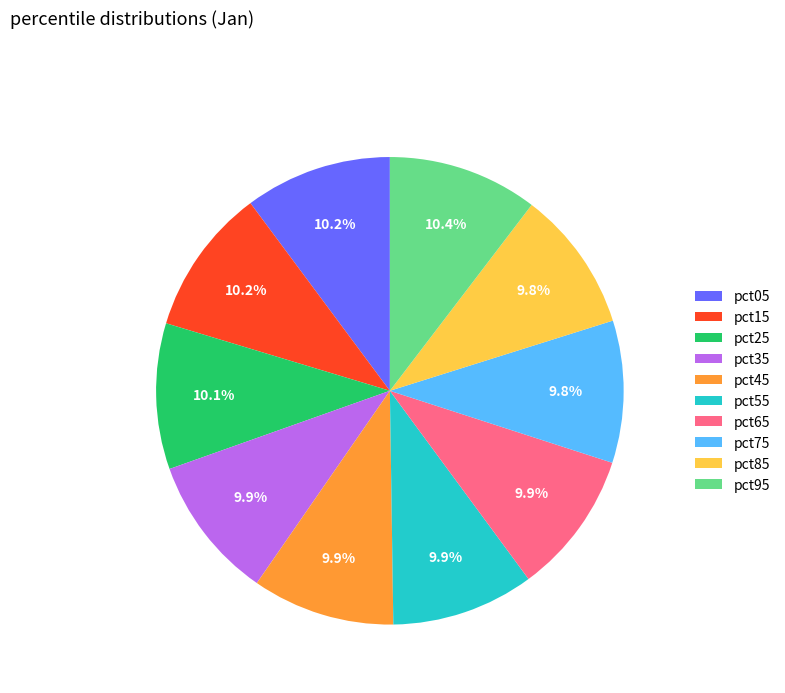

Combined, do pct85 and pct05 account for over 50%?

No